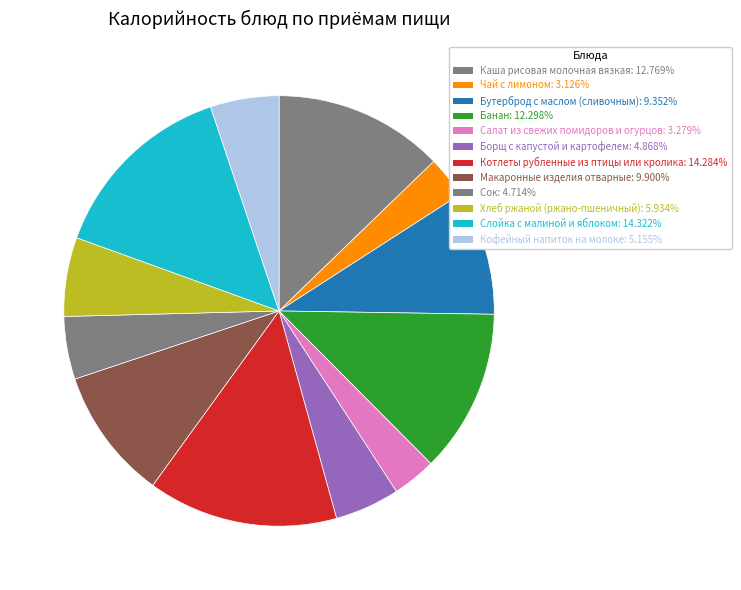

To the nearest percent, what portion does Салат из свежих помидоров и огурцов represent?

3%